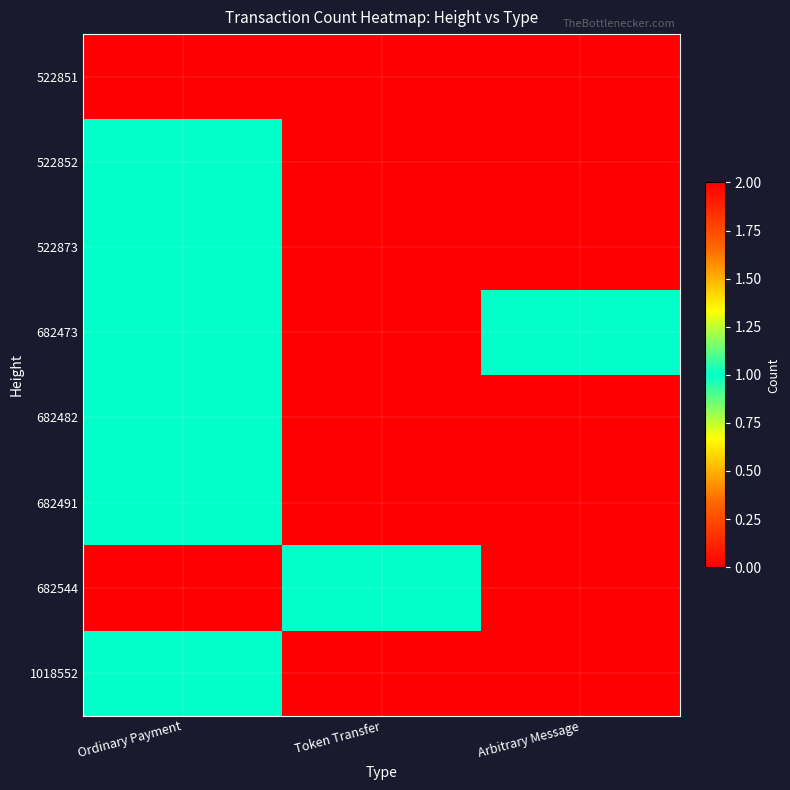

Between Arbitrary Message and Token Transfer, which is larger?

Arbitrary Message